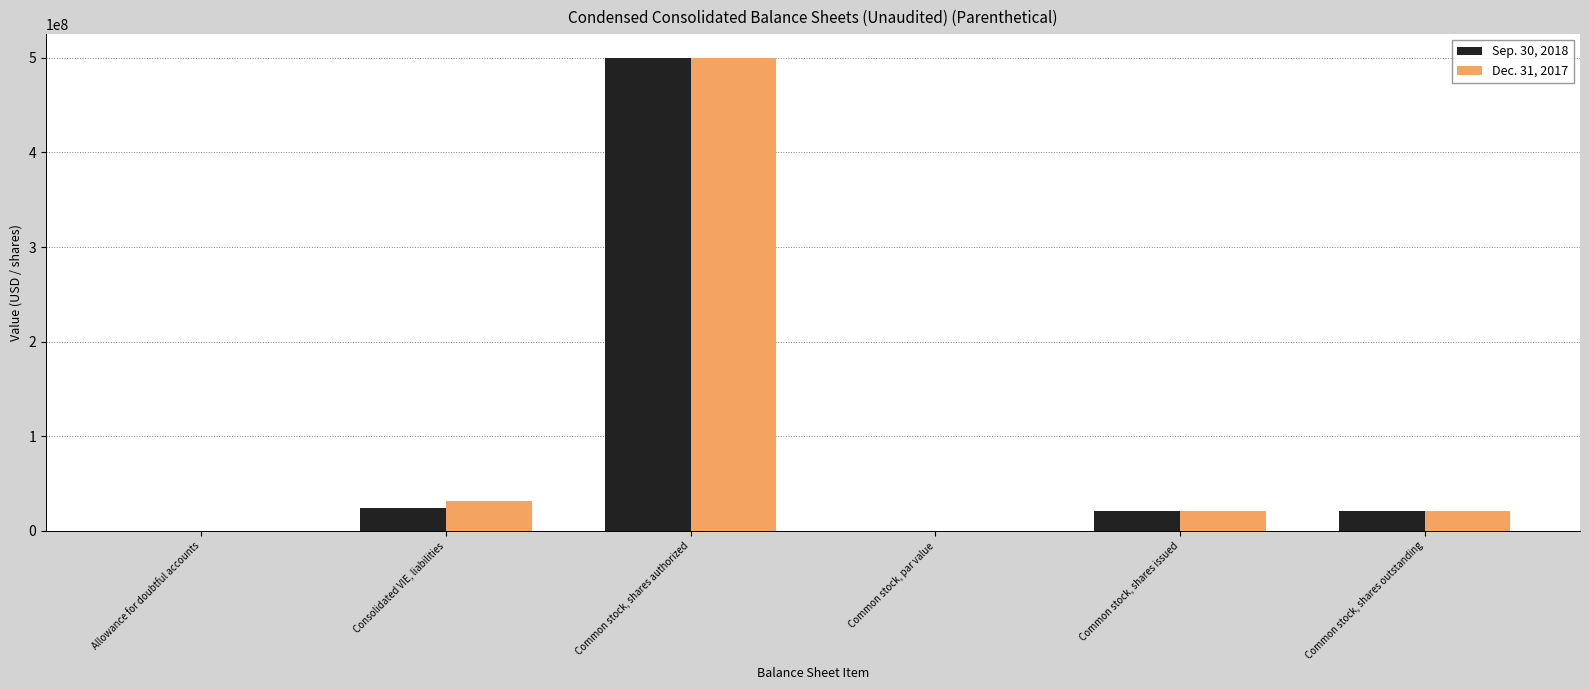

What is the maximum value shown in the chart?

500000000.0